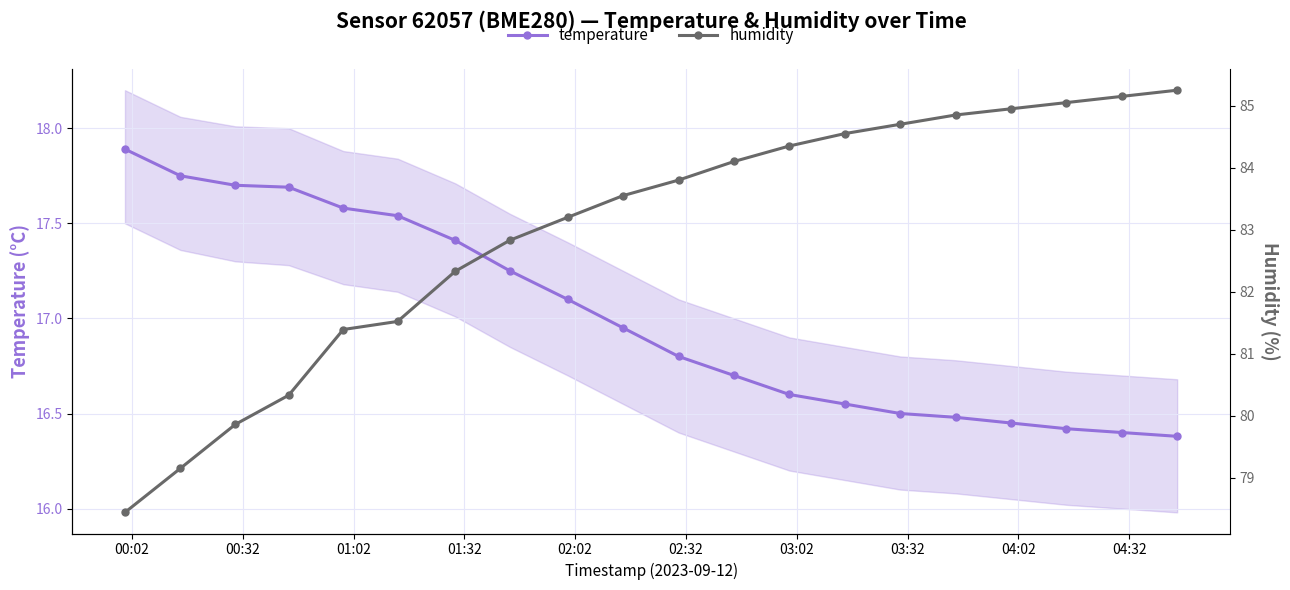

What is the highest value of the temperature series?

17.9